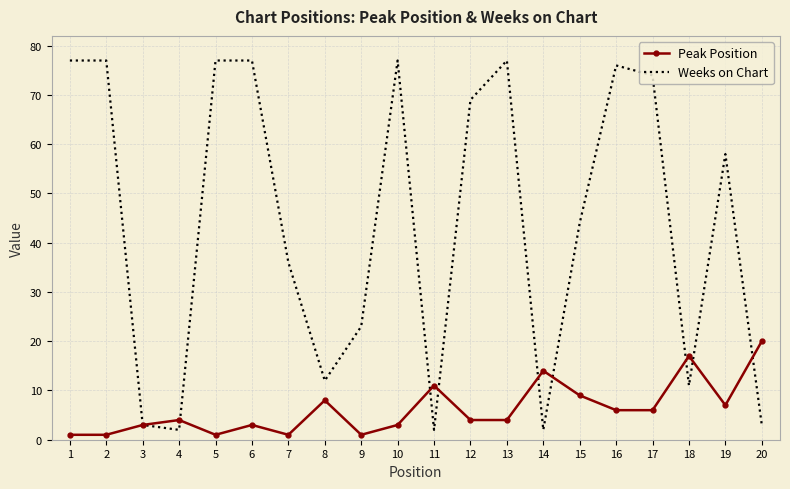

At which category does Weeks on Chart reach its first local valley?

4